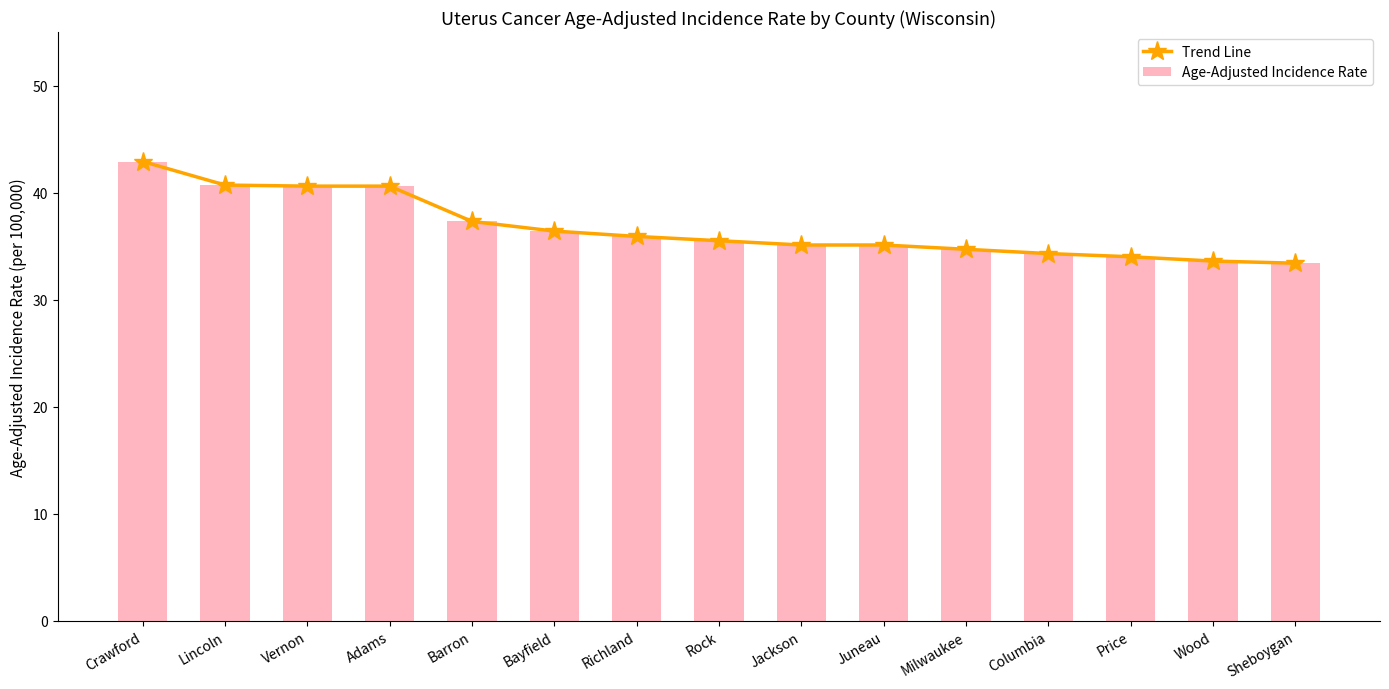

Are the bars grouped side by side (vs. stacked)?

Yes